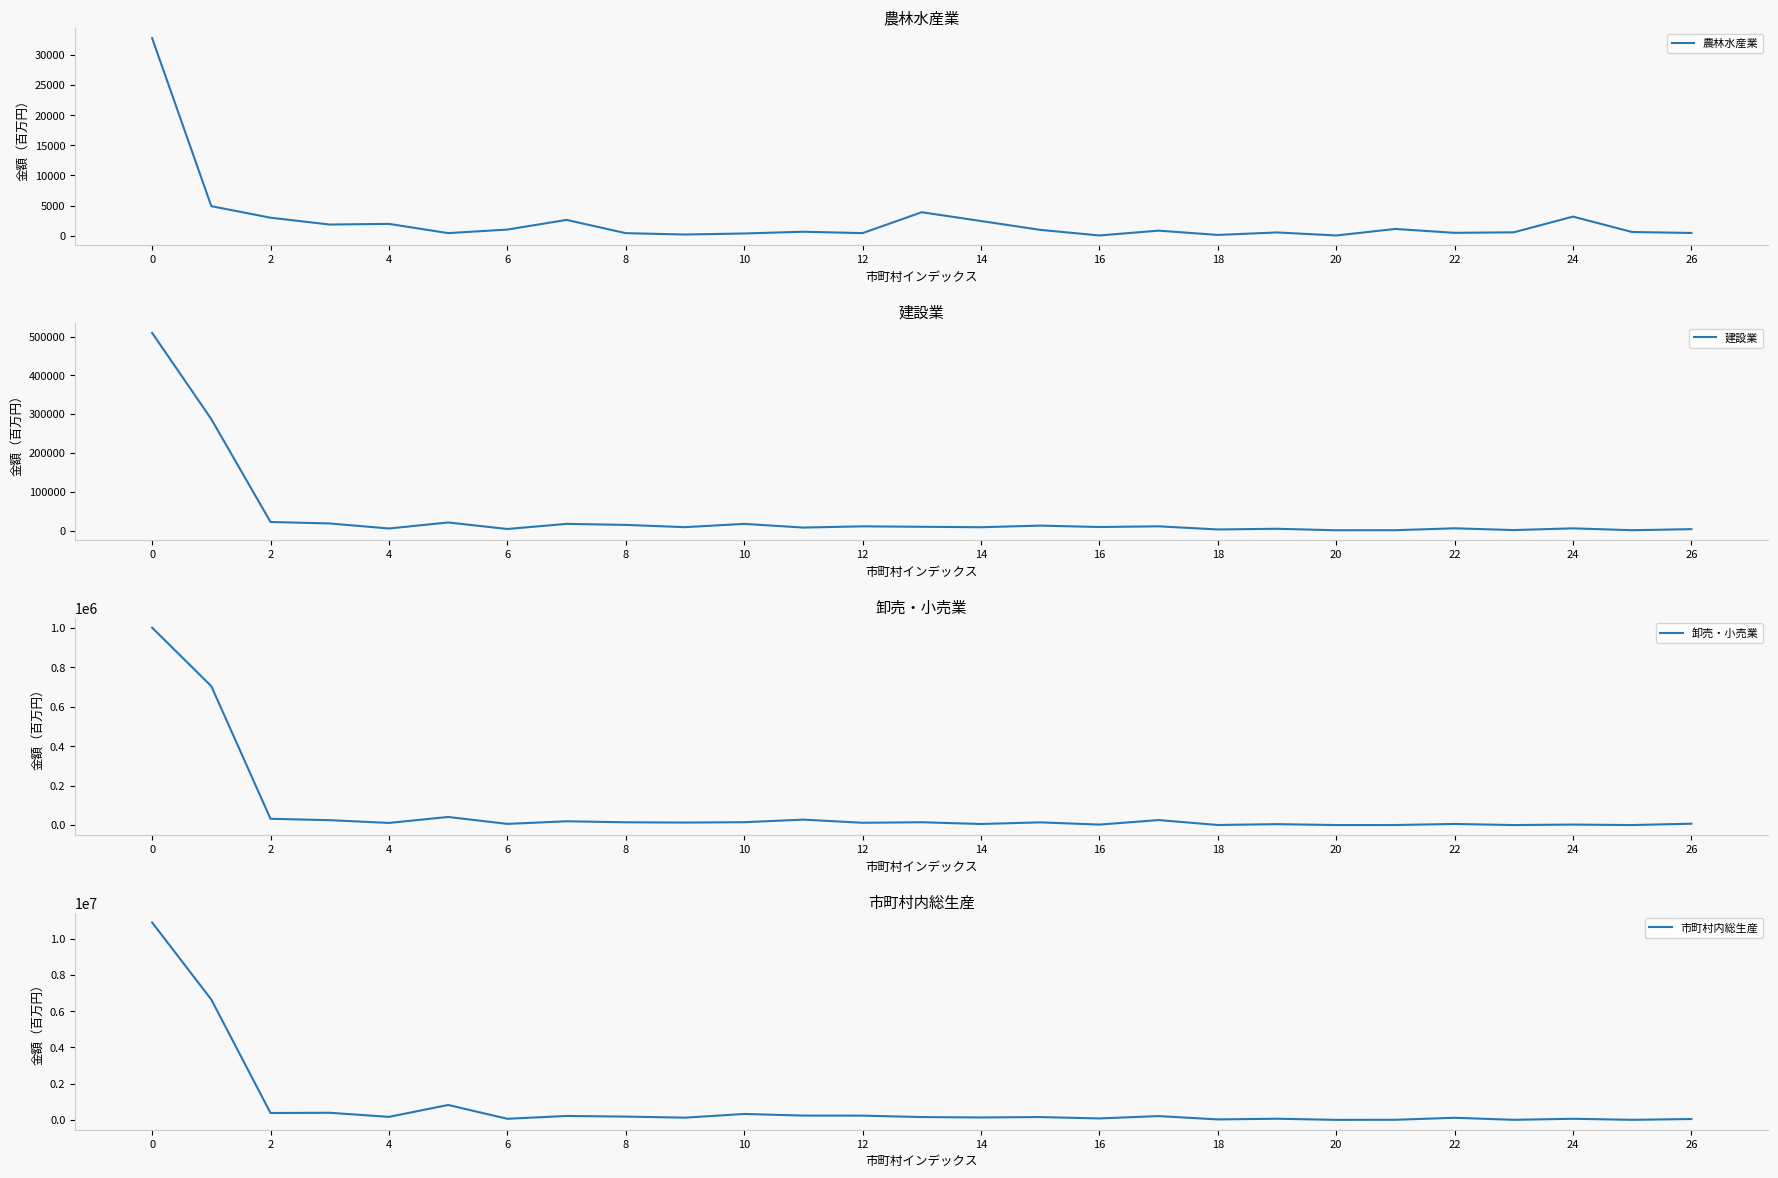

Does the chart display data point markers on the line(s)?

No